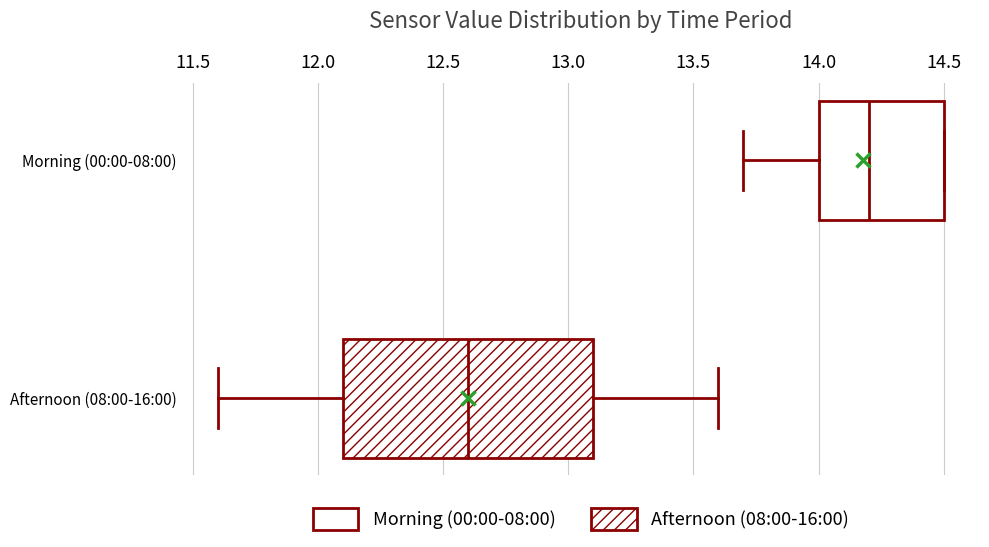

Which box has the furthest to the left median line?

Afternoon (08:00-16:00)